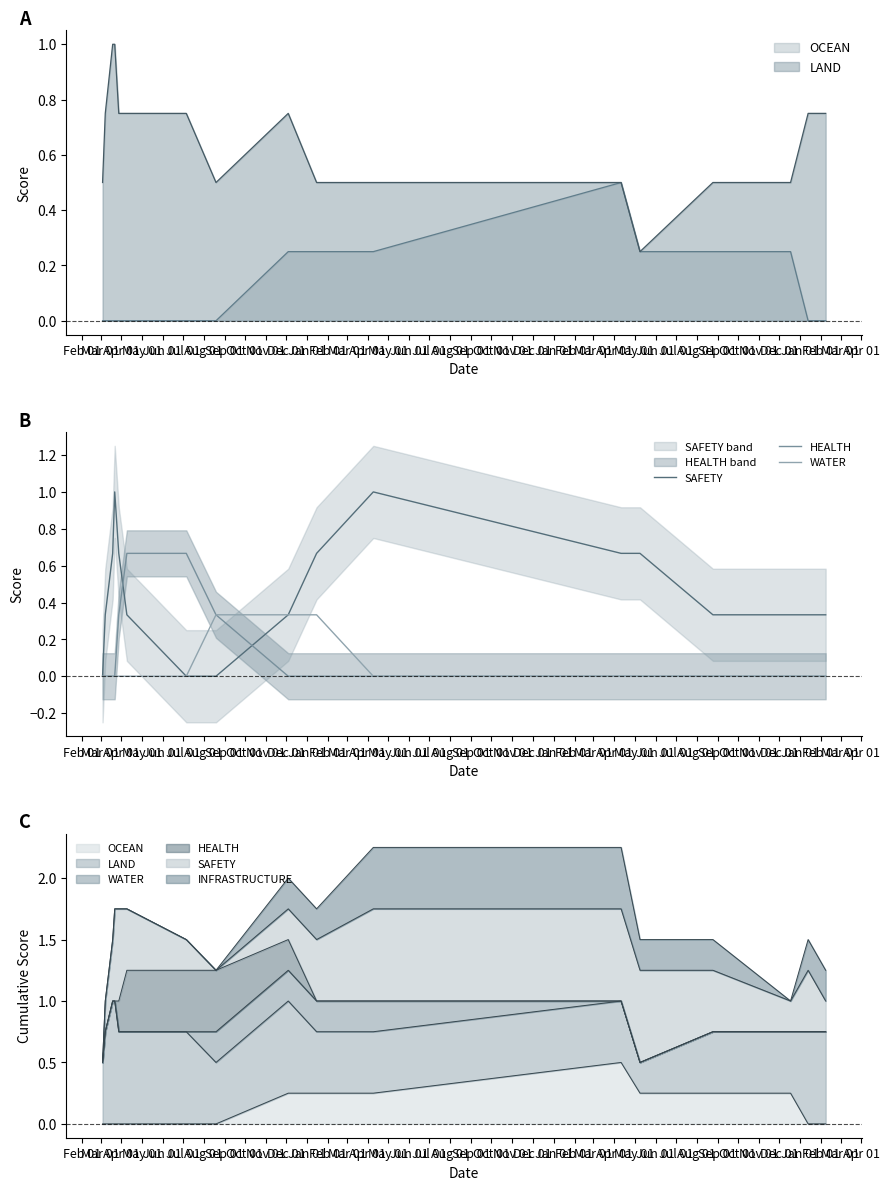

What is the sum of the HEALTH values at Aug 01 and Mar 01?

0.7